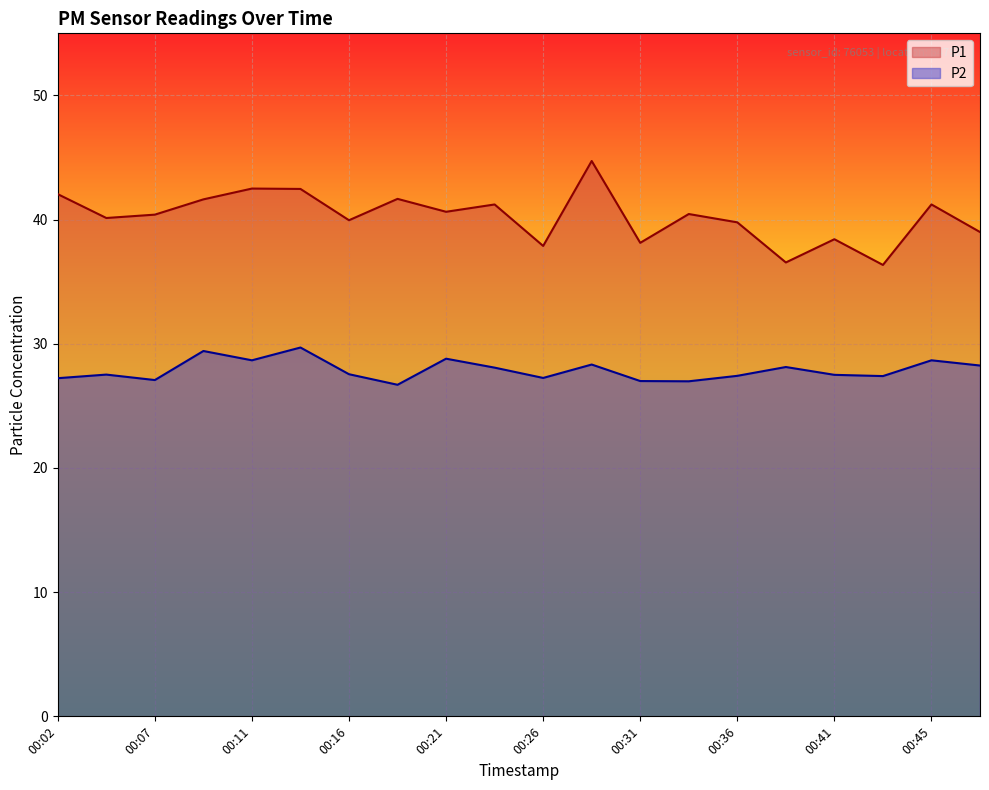

True or false: P1 and P2 cross at least once.

False